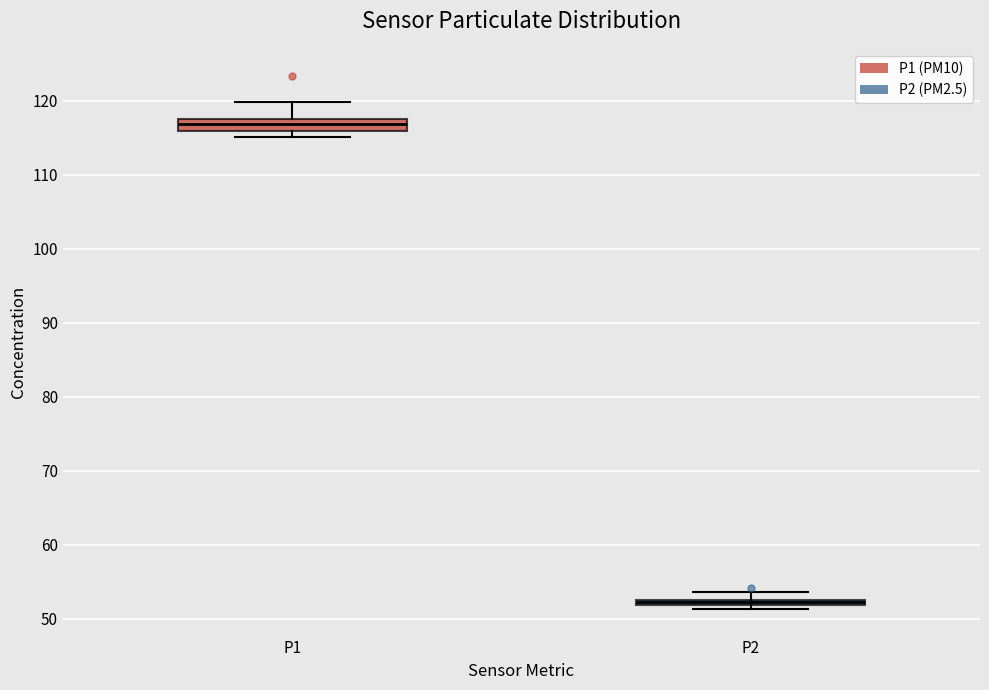

Where is the lower edge of the box for P1 on the y-axis? The values are not printed on the chart, so give them approximately, as read against the axis.

116